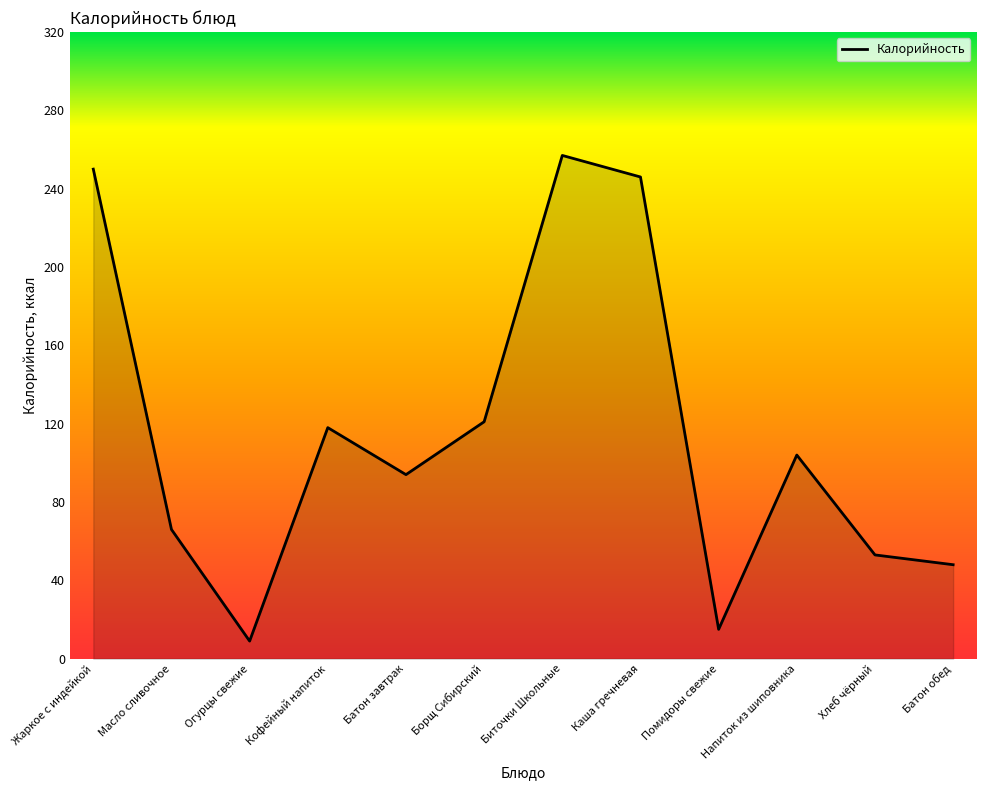

What is the approximate value at Масло сливочное?

66